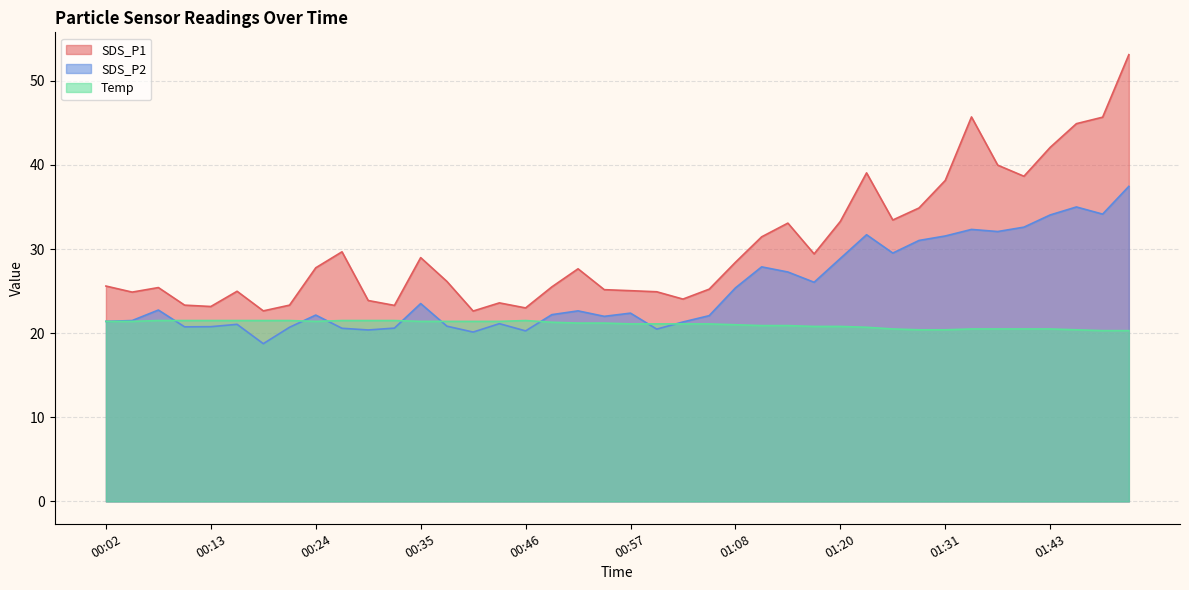

Count the number of data series in this chart.

3